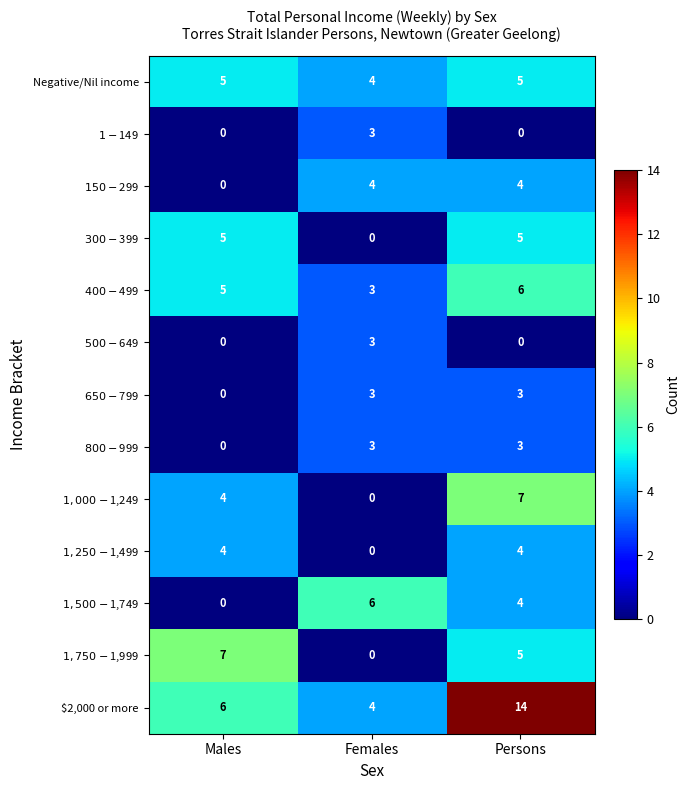

Is it true that Negative/Nil income equals 4 at Females?

True